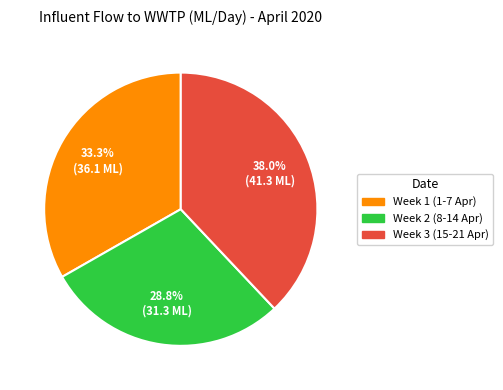

How many segments does this pie chart have?

3